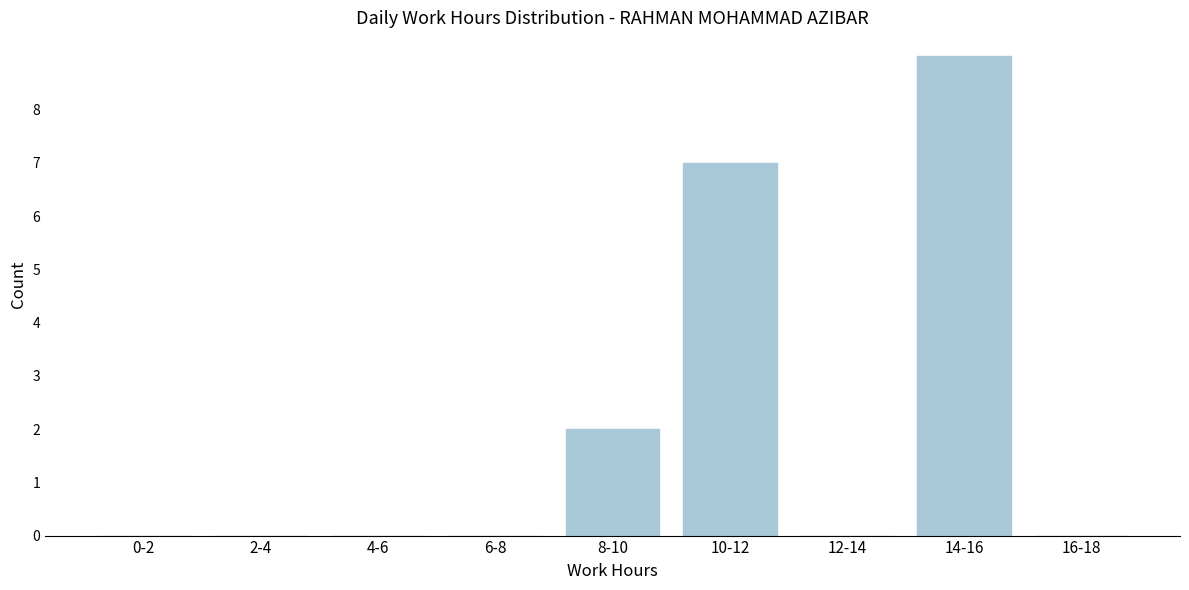

Reading left to right, list all the values displayed in this chart.

0-2=0	2-4=0	4-6=0	6-8=0	8-10=2	10-12=7	12-14=0	14-16=9	16-18=0